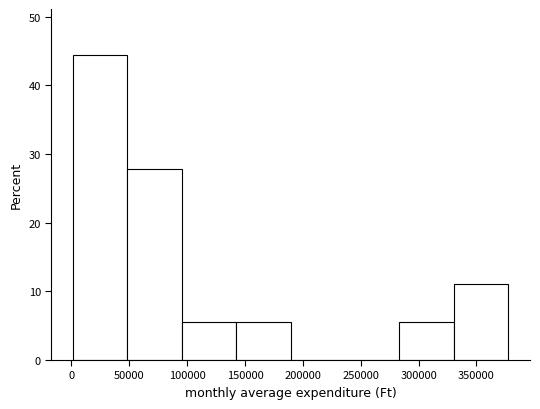

Reading left to right, list every bar in this chart as the range it spans on the x-axis followed by its height. Neither the bar edges nor the heights are printed on the chart, so give them approximately, as read against the axes.

0 to 50000: 44
50000 to 95000: 28
95000 to 140000: 6
140000 to 190000: 6
190000 to 235000: 0
235000 to 285000: 0
285000 to 330000: 6
330000 to 380000: 11